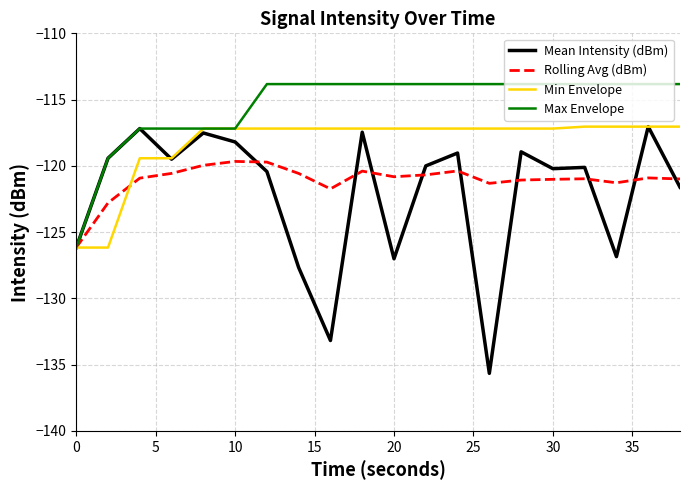

Which series has the largest range (max minus min)?

Mean Intensity (dBm)